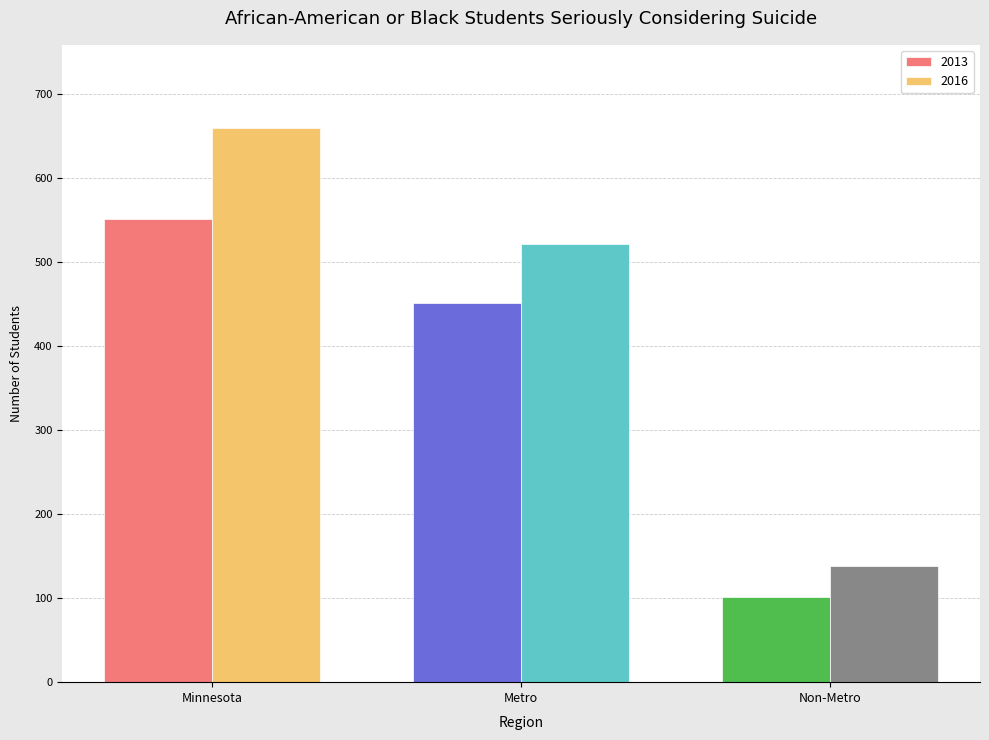

What are all the series names shown in the legend?

2013, 2016